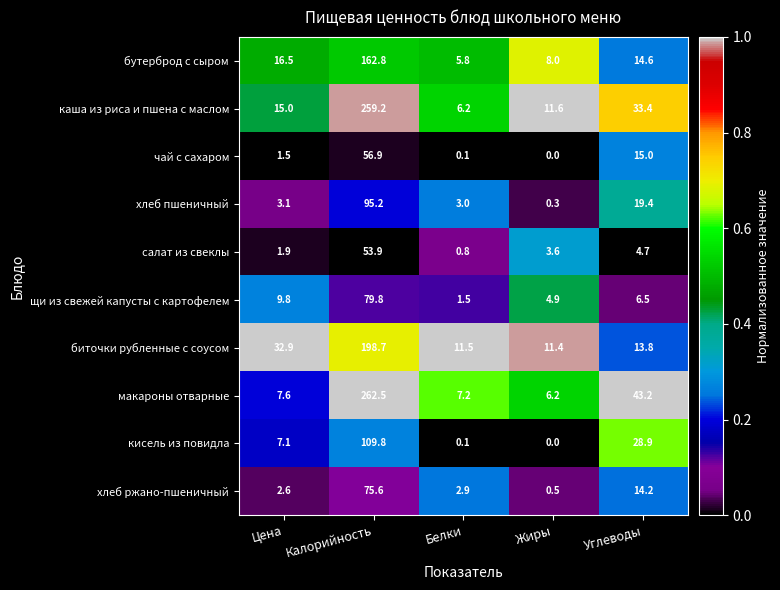

List the labels in order of хлеб пшеничный value, largest first.

Калорийность, Углеводы, Цена, Белки, Жиры